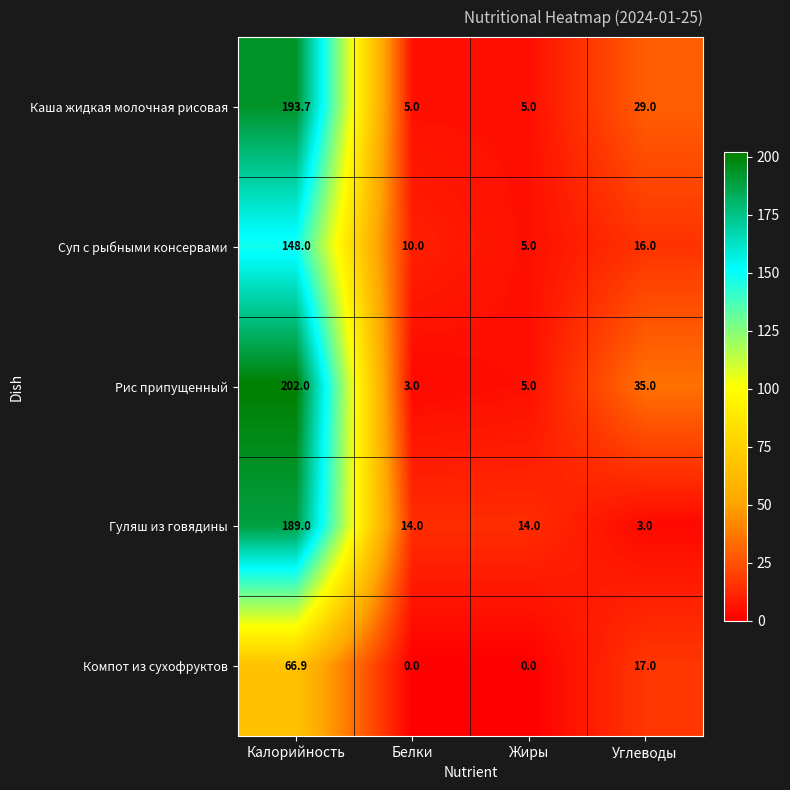

At how many categories does at least one series exceed 123?

1